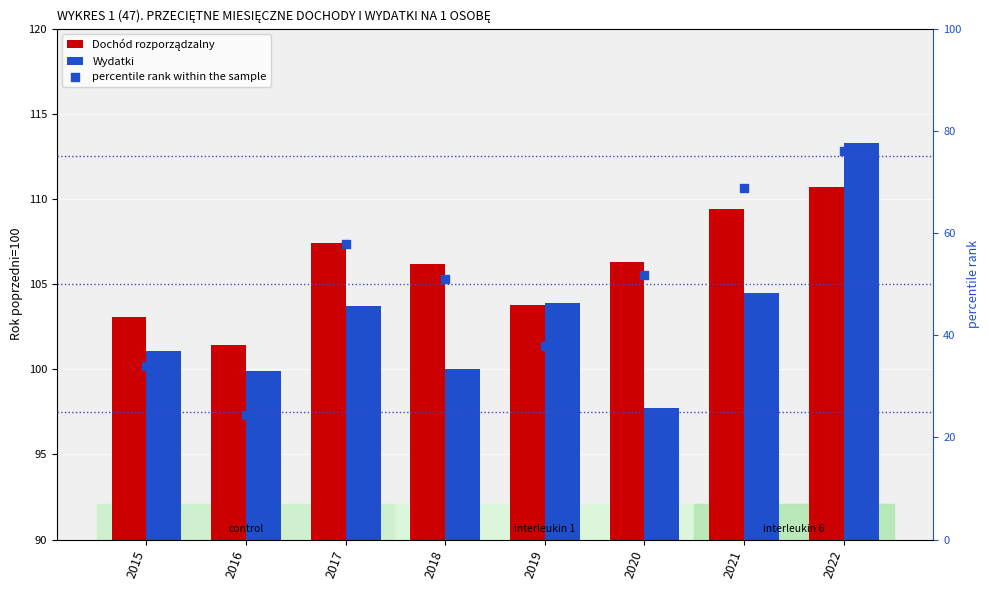

What is the total value across all series at 2015?

238.1